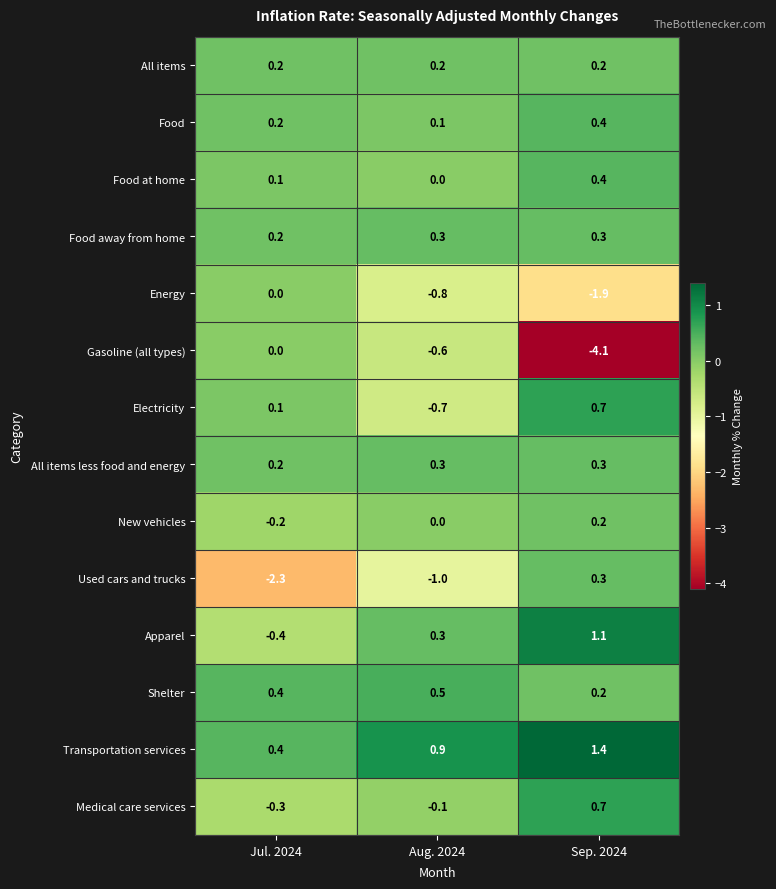

What is the sum of all Food away from home values?

0.8